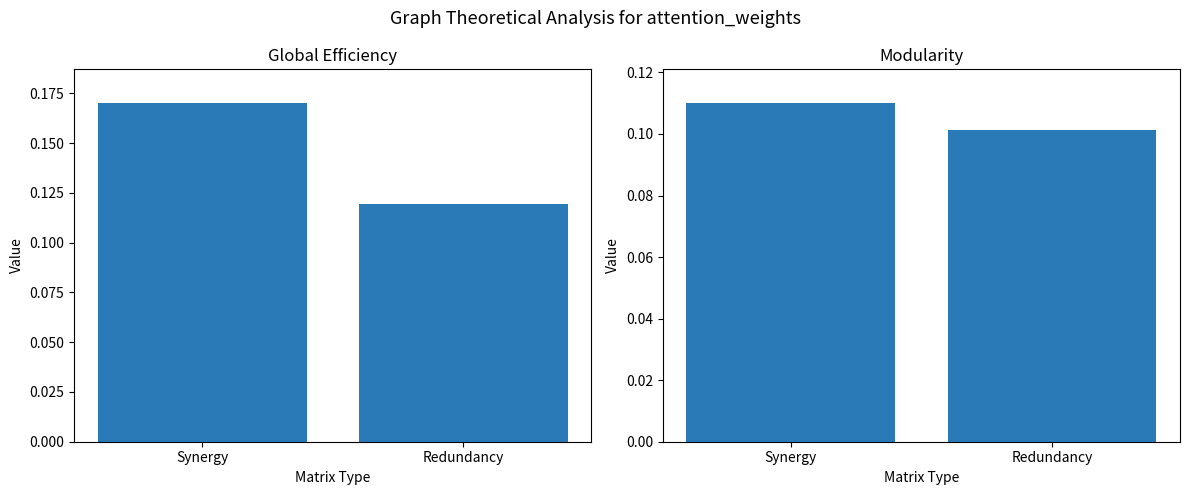

Which series changed the most between Synergy and Redundancy?

Global Efficiency